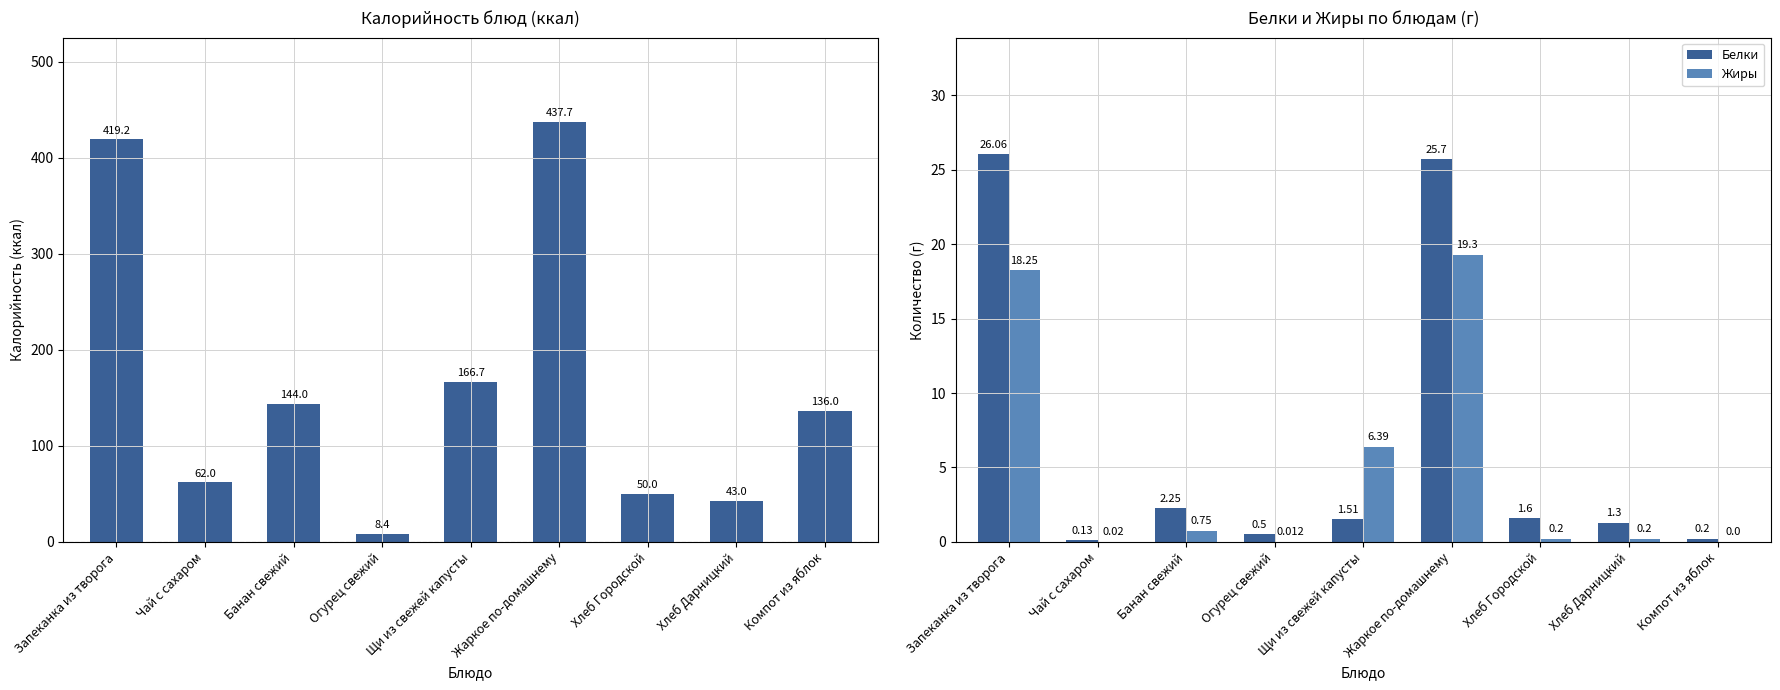

At Хлеб Дарницкий, list the series in order from largest to smallest.

Калорийность, Белки, Жиры